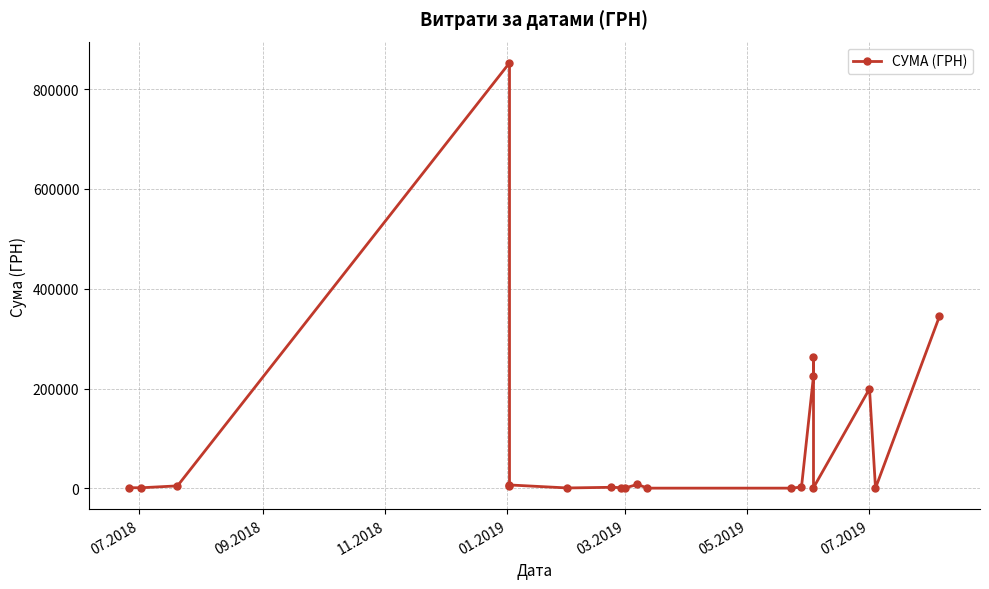

What is the smallest value displayed?

482.0